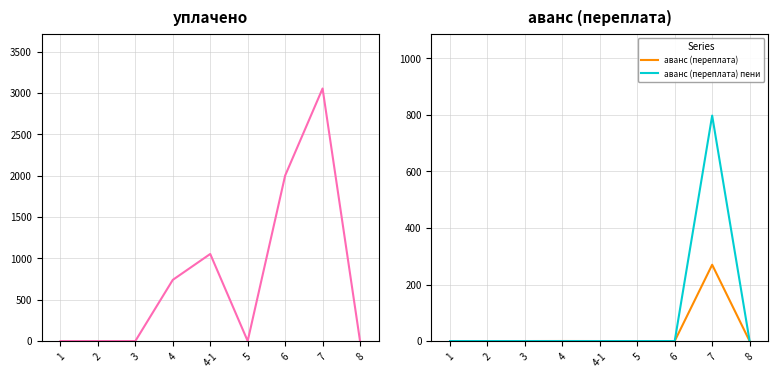

What is the sum of all уплачено values?

6845.2